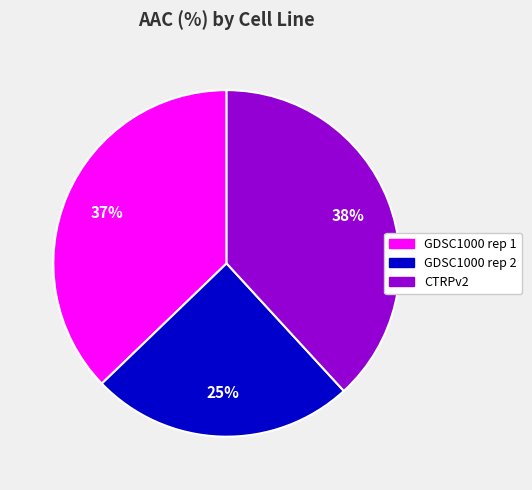

True or false: GDSC1000 rep 1 accounts for 30% of the total.

False